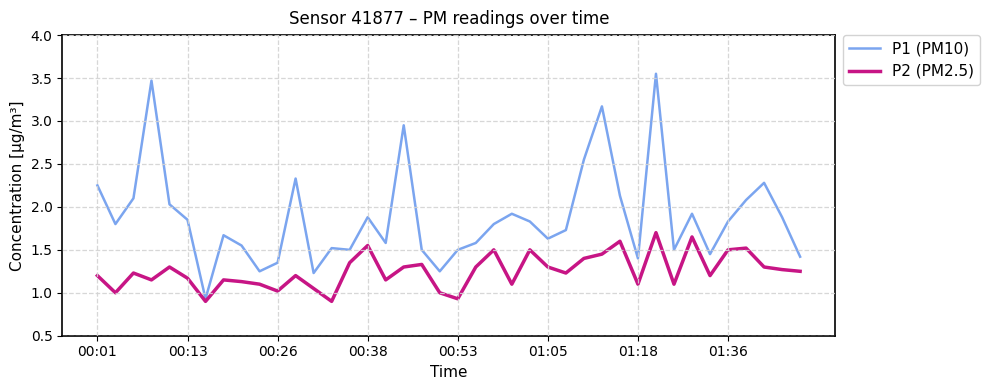

Which series has the widest spread of values?

P1 (PM10)